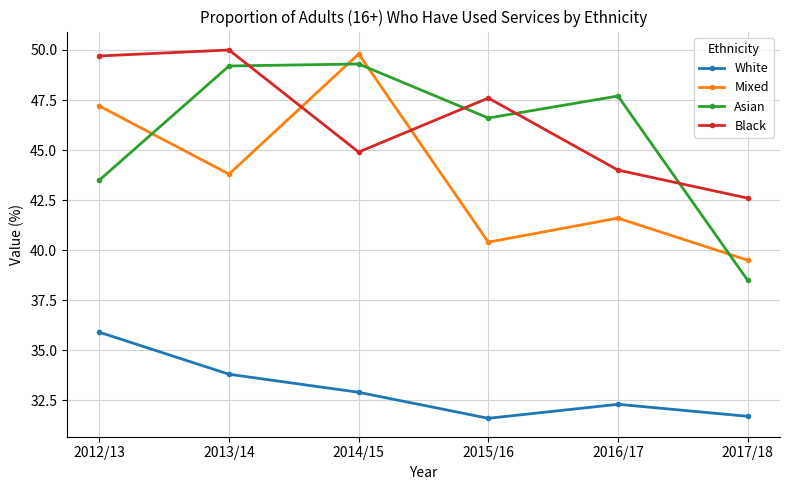

True or false: Black has a value of 19.2 at 2014/15.

False